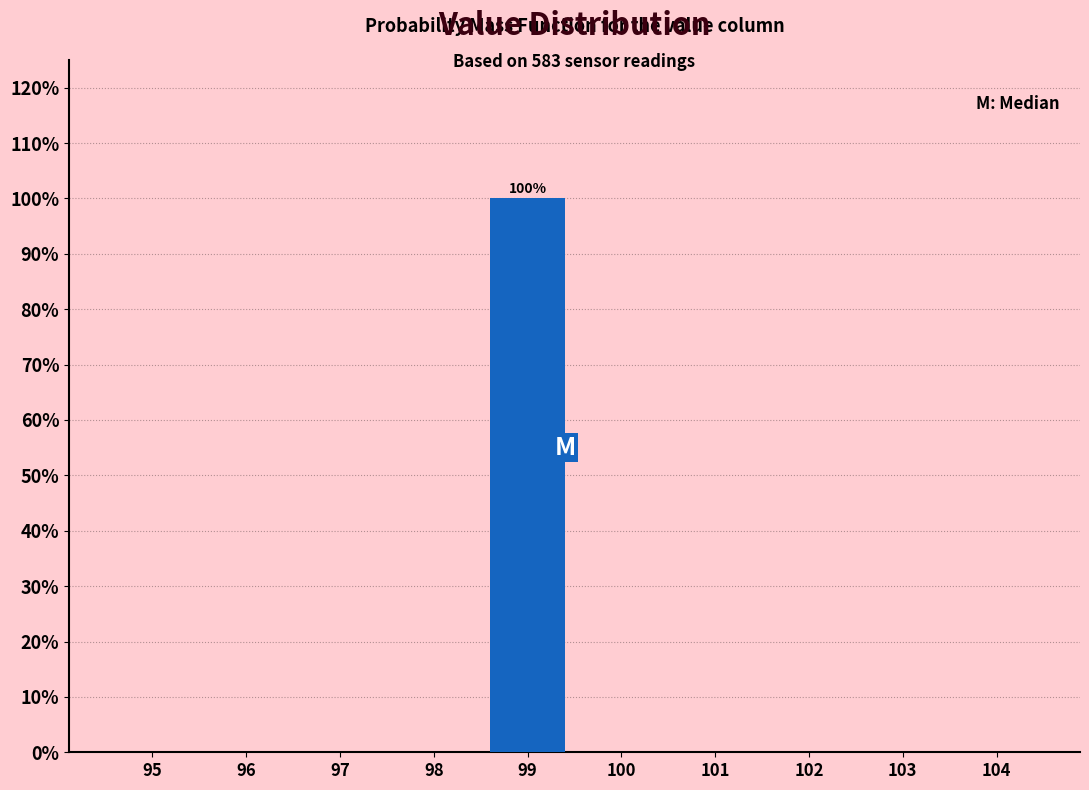

Reading left to right, extract all data points from this chart.

95=0	96=0	97=0	98=0	99=100	100=0	101=0	102=0	103=0	104=0